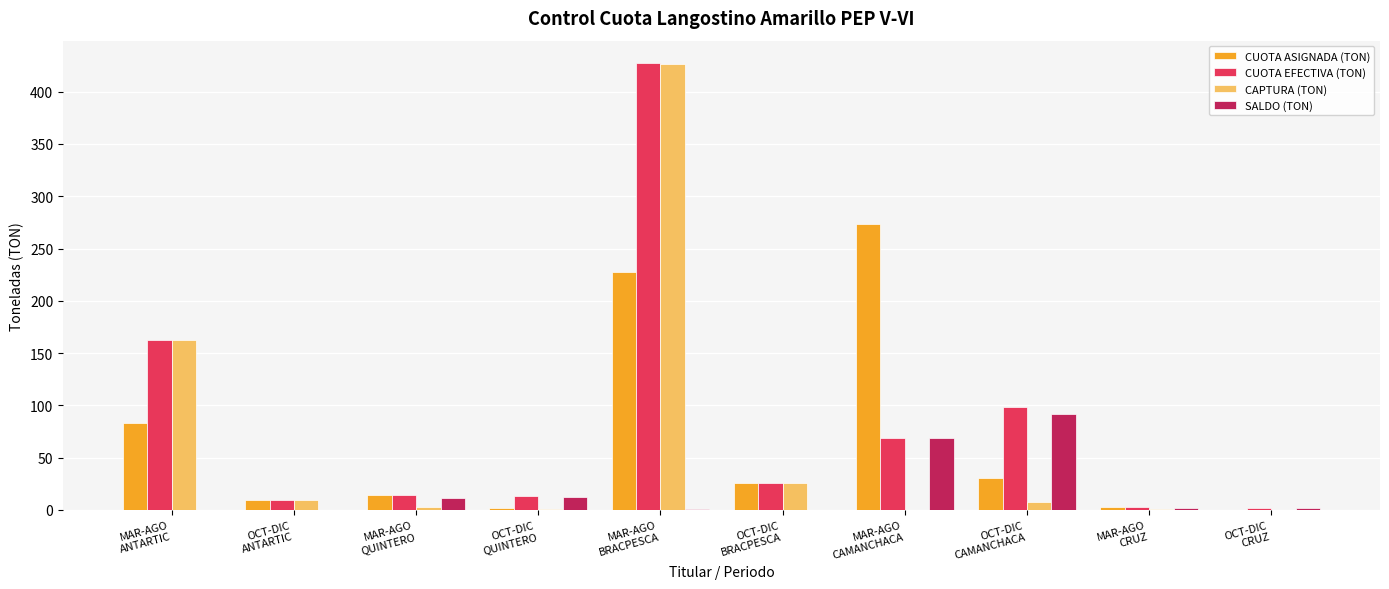

What is the greatest value displayed?

427.4